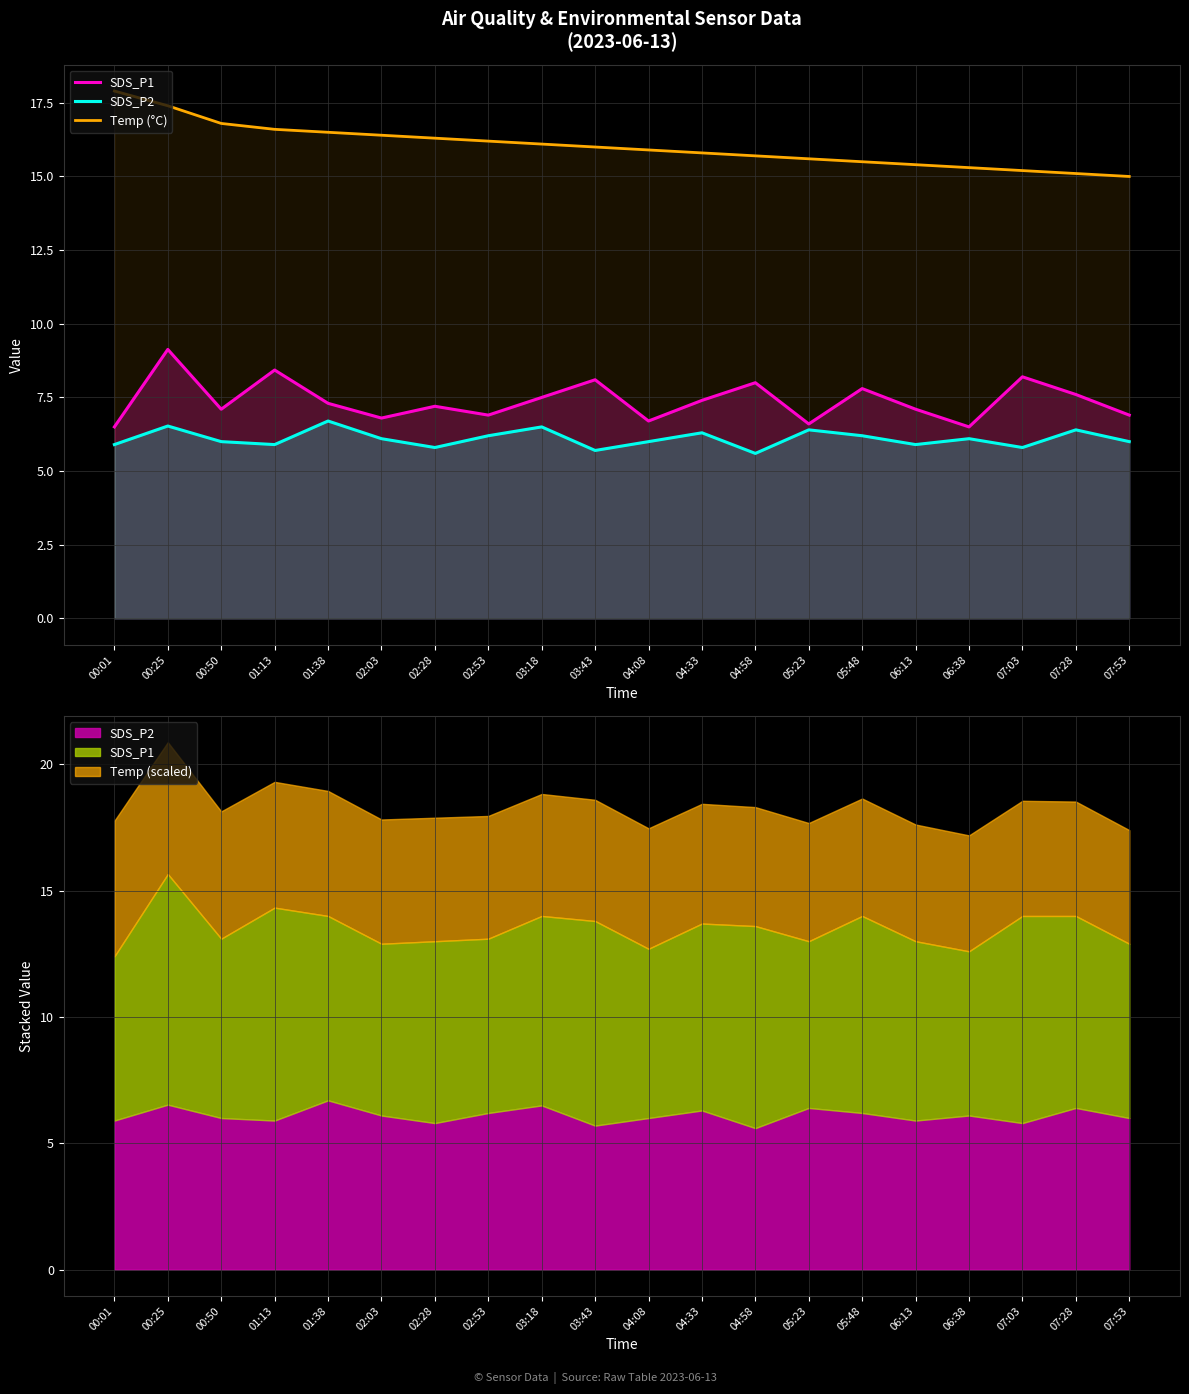

Rank the series by their maximum value, from lowest to highest.

SDS_P2, SDS_P1, Temp (°C)